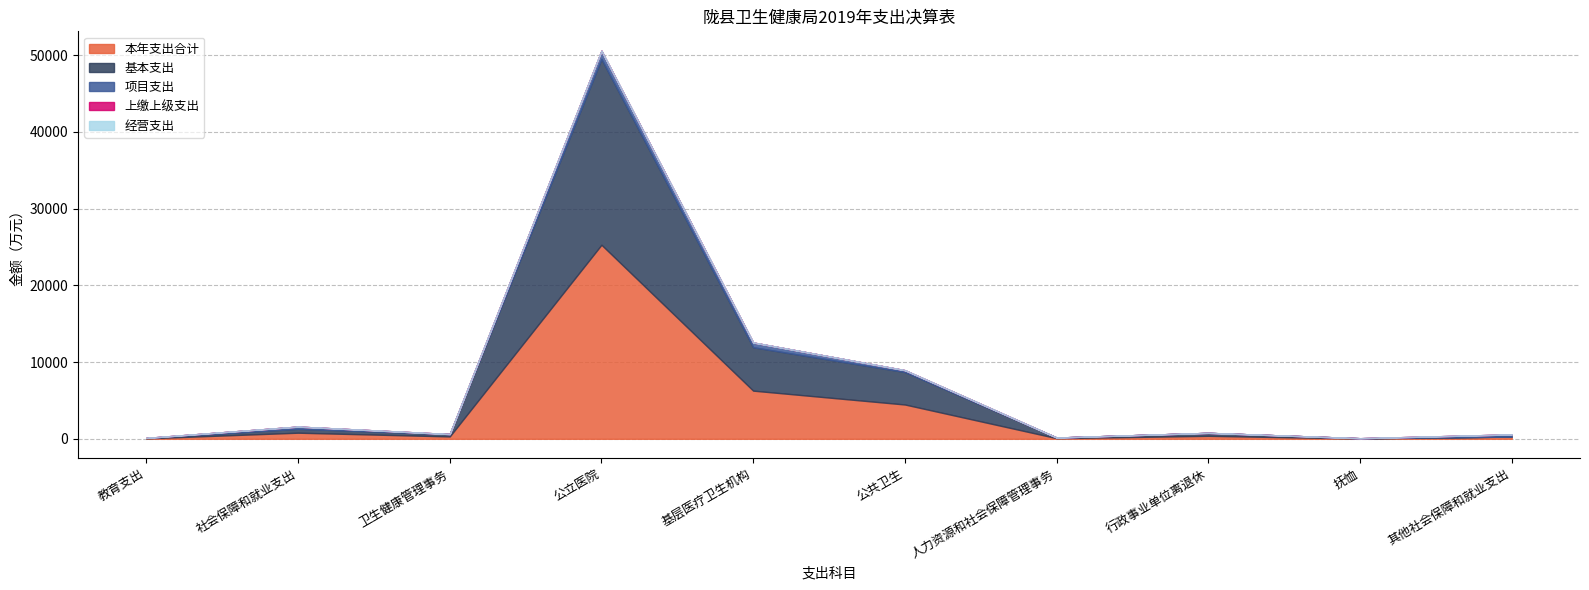

At which category is the sum across all series the highest?

公立医院